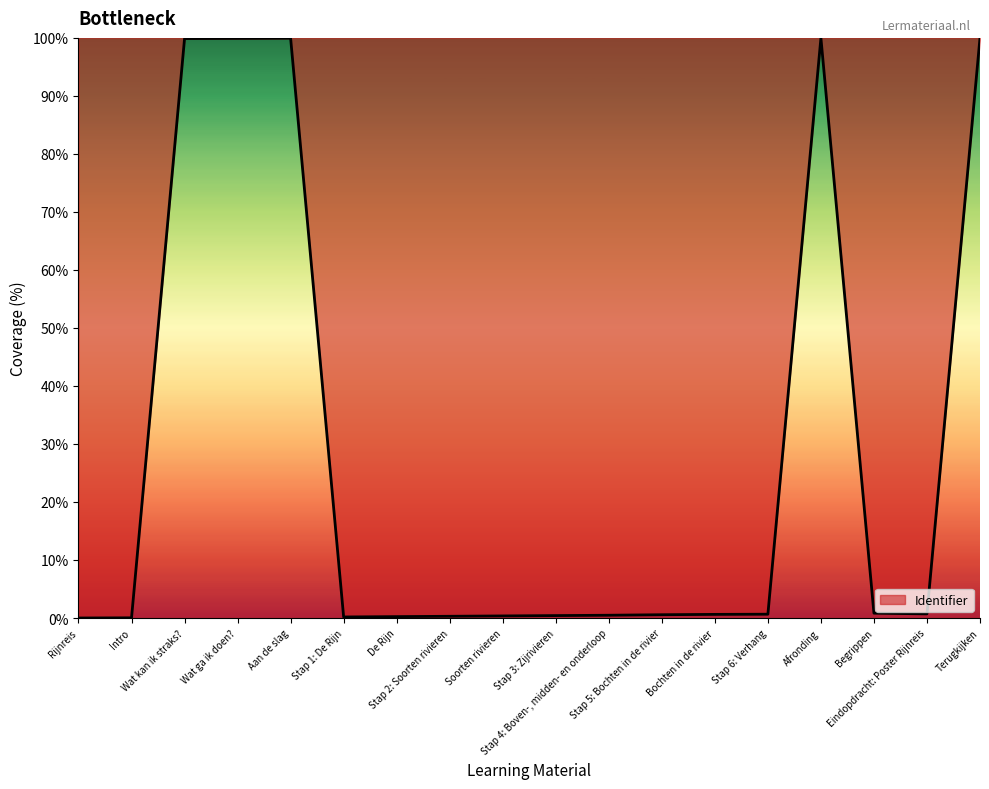

List the labels in order of value, smallest first.

Rijnreis, Intro, Stap 1: De Rijn, De Rijn, Stap 2: Soorten rivieren, Soorten rivieren, Stap 3: Zijrivieren, Stap 4: Boven-, midden- en onderloop, Stap 5: Bochten in de rivier, Bochten in de rivier, Stap 6: Verhang, Eindopdracht: Poster Rijnreis, Begrippen, Wat kan ik straks?, Wat ga ik doen?, Aan de slag, Afronding, Terugkijken